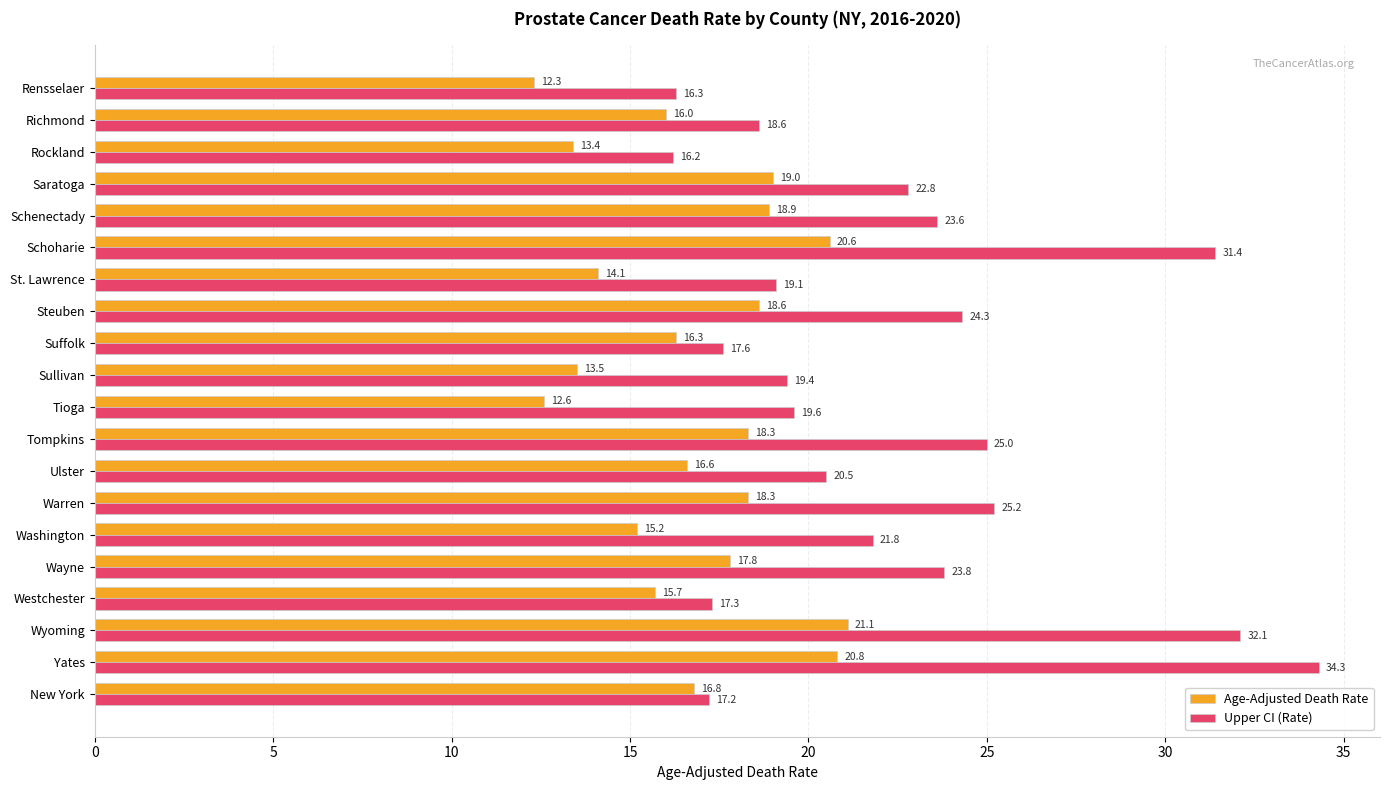

What are all the series names shown in the legend?

Age-Adjusted Death Rate, Upper CI (Rate)